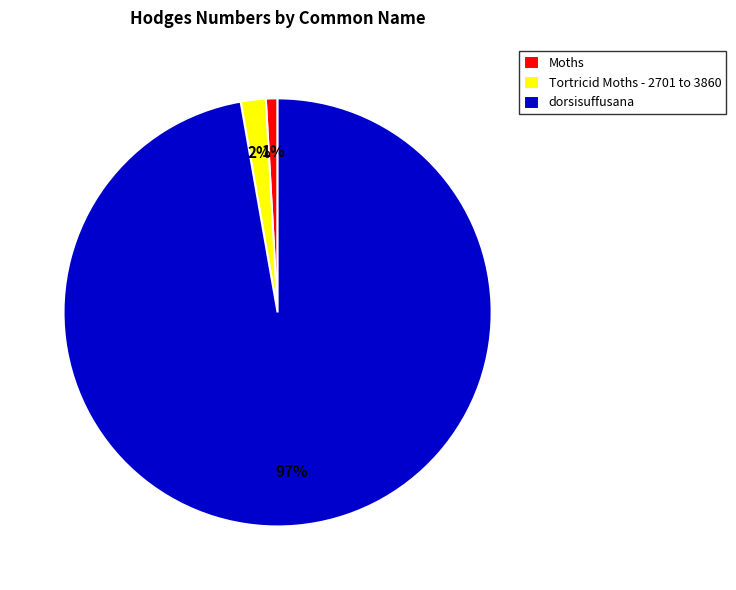

How many segments does this pie chart have?

3